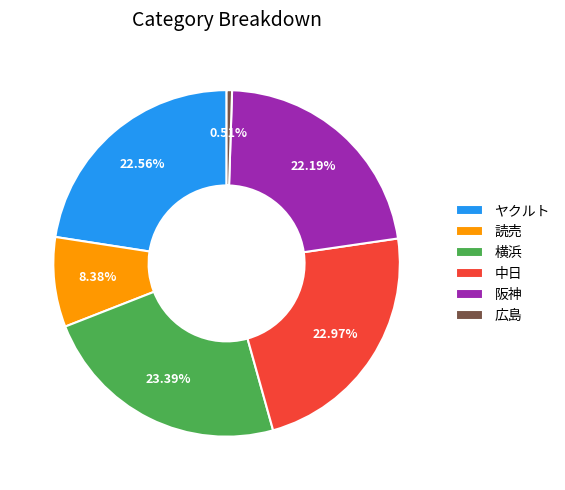

To the nearest percent, what portion does 阪神 represent?

22%